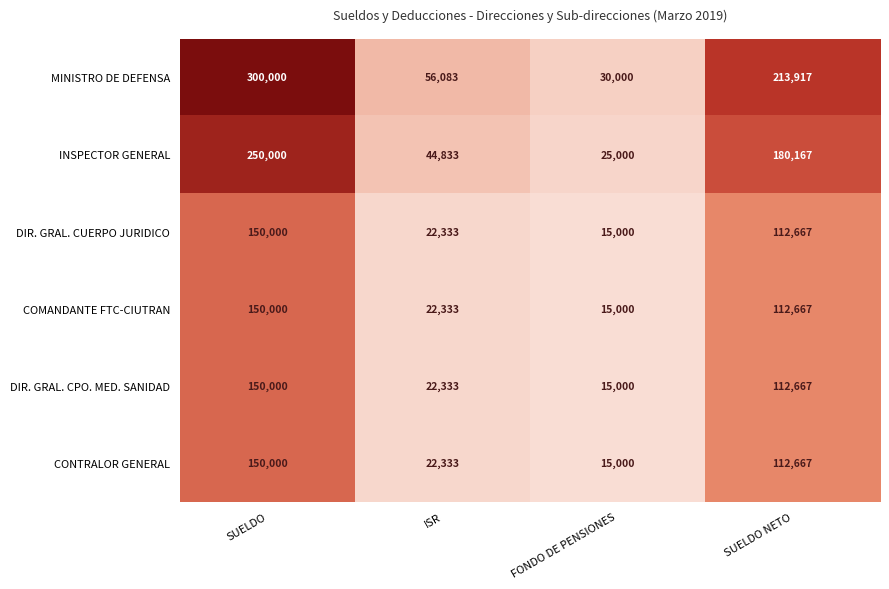

Count the number of data series in this chart.

6